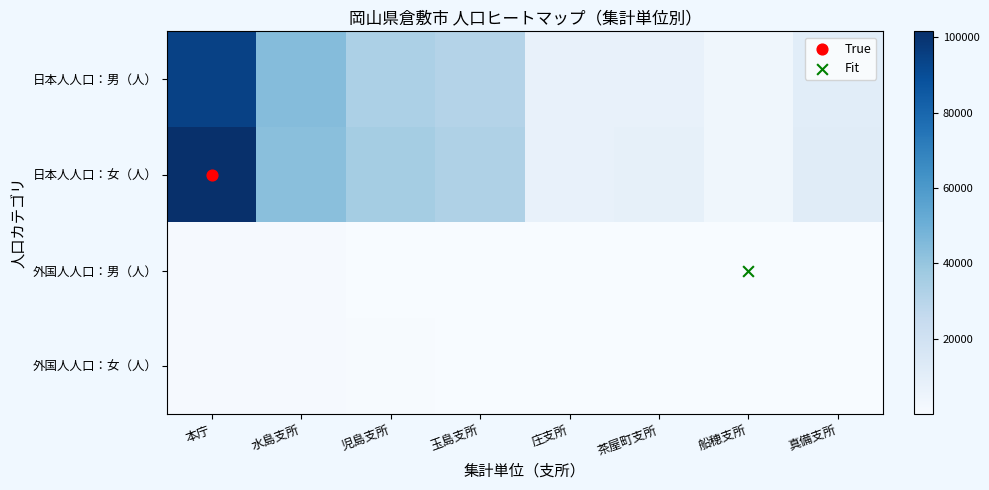

Between 真備支所 and 庄支所, which is larger?

真備支所